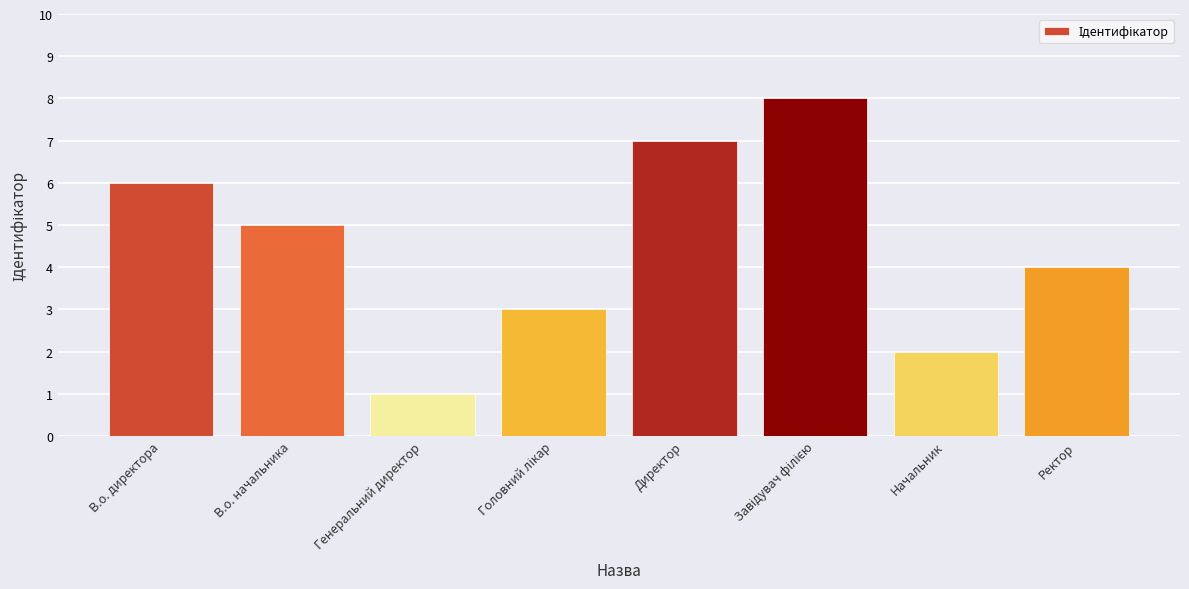

True or false: the data shows 4 at Ректор.

True